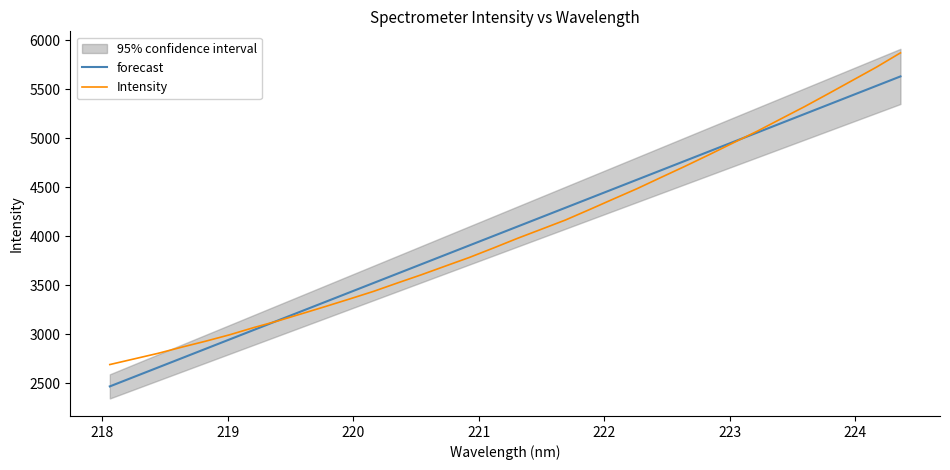

What is the value of the Intensity point at the 32nd from the left?

5590.9